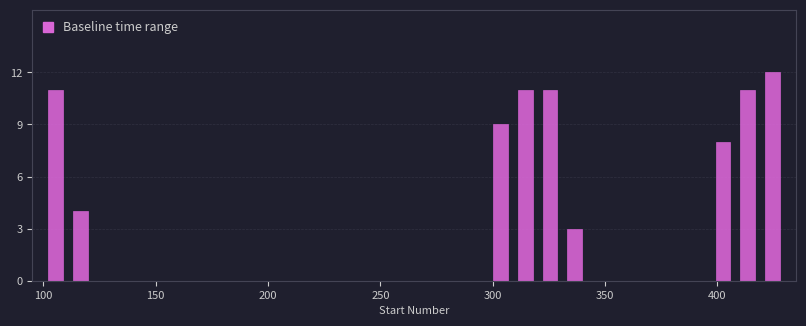

Around what value on the x-axis is the tallest bar? Give the approximate position of its centre, as read against the axis.

425